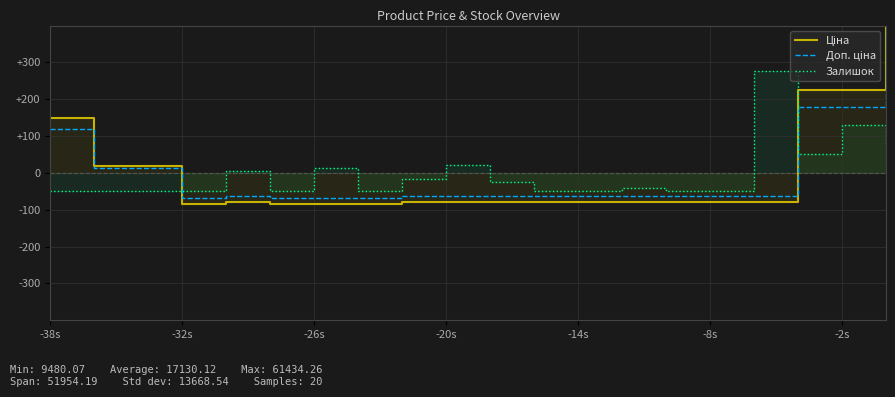

What is the label of the 3rd point from the left?

-26s